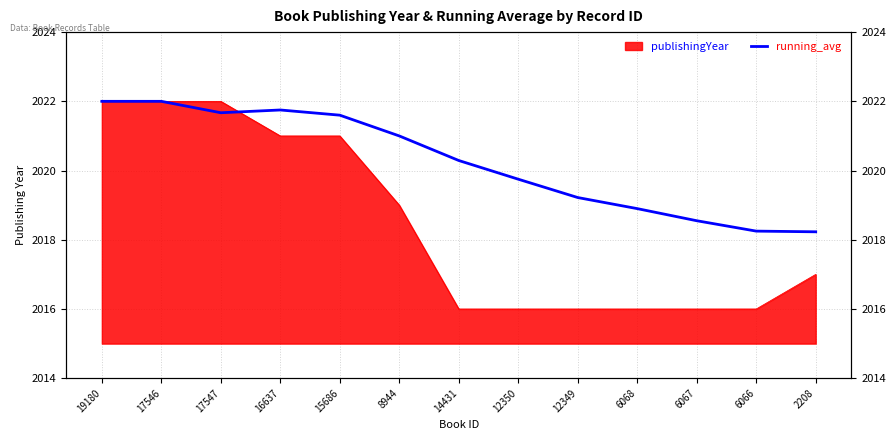

How many values exceed 2020?

7